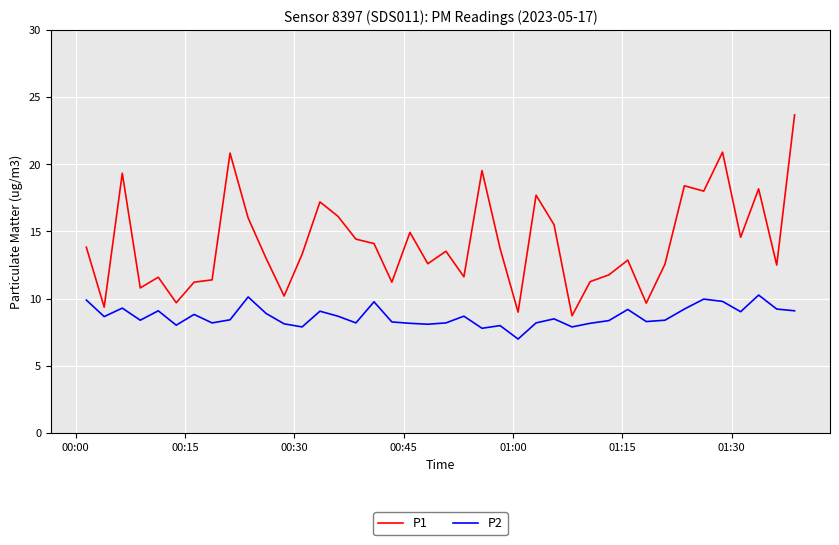

What is the maximum value shown in the chart?

23.7